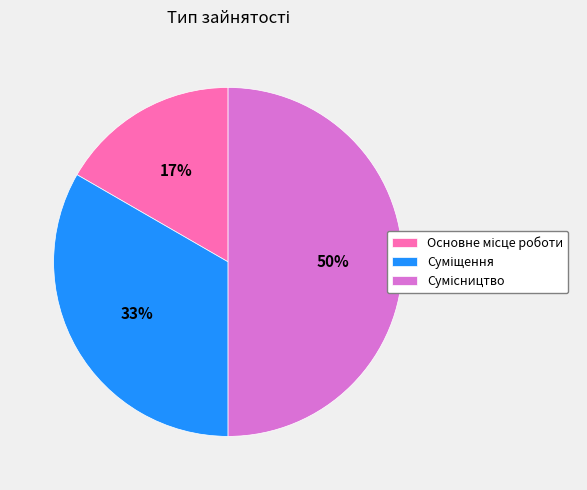

To the nearest percent, what is the difference between the largest and smallest slice percentages?

33%